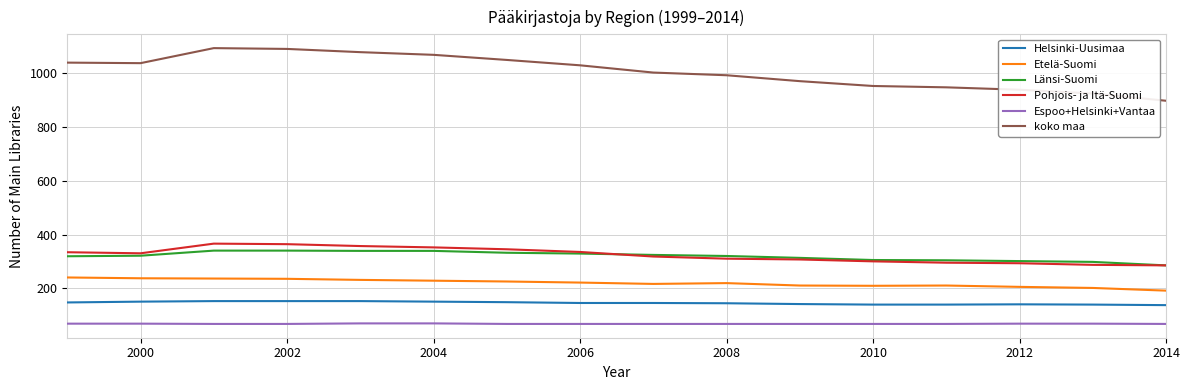

What is the maximum value shown in the chart?

1094